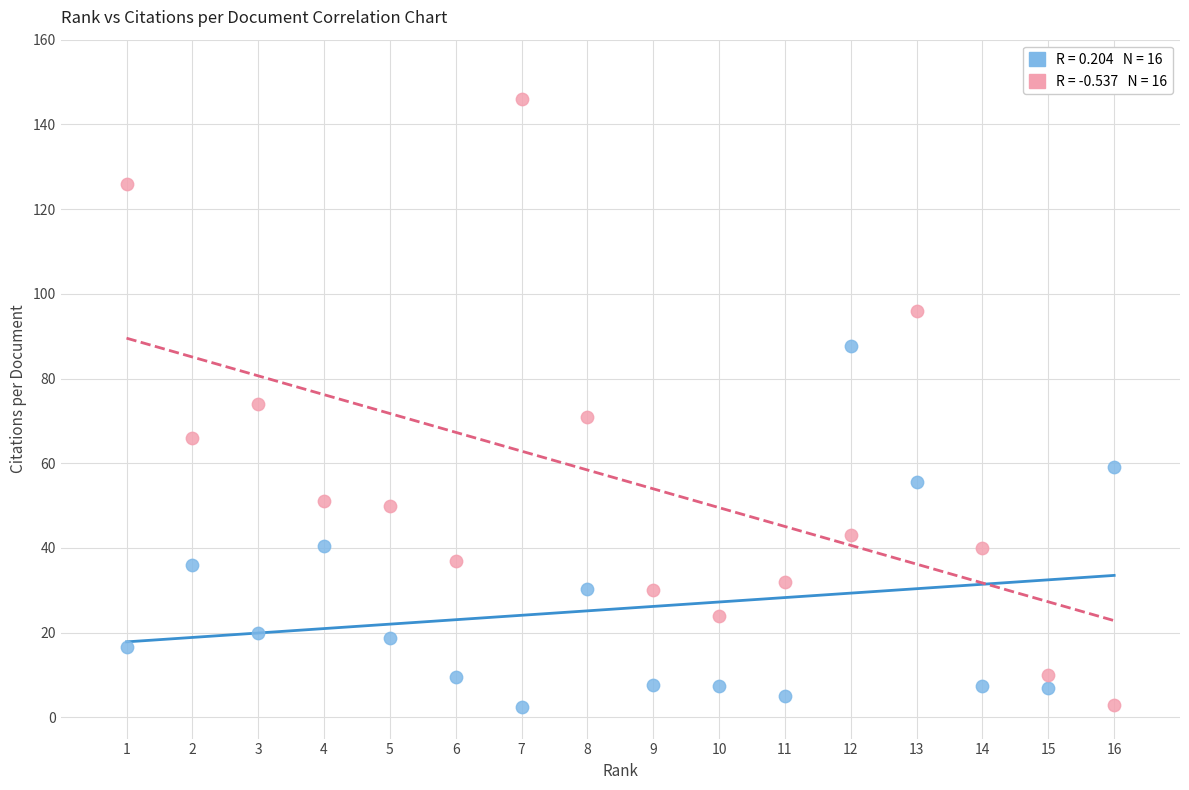

Across all data points, what is the range of Y values (max minus min)?

143.6